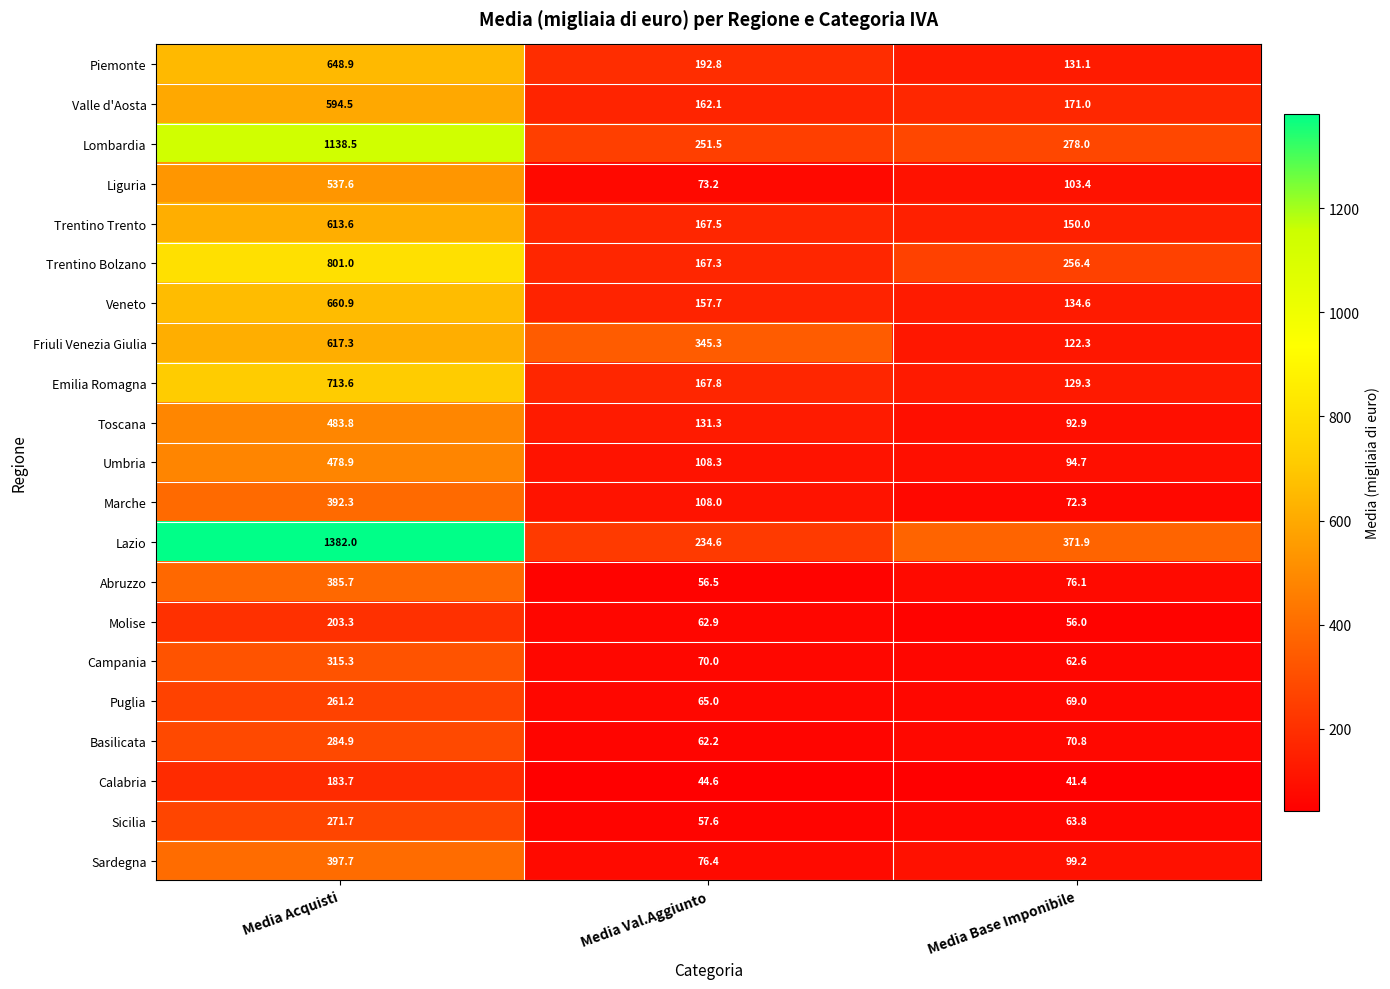

What is the average value of the Veneto series?

317.7